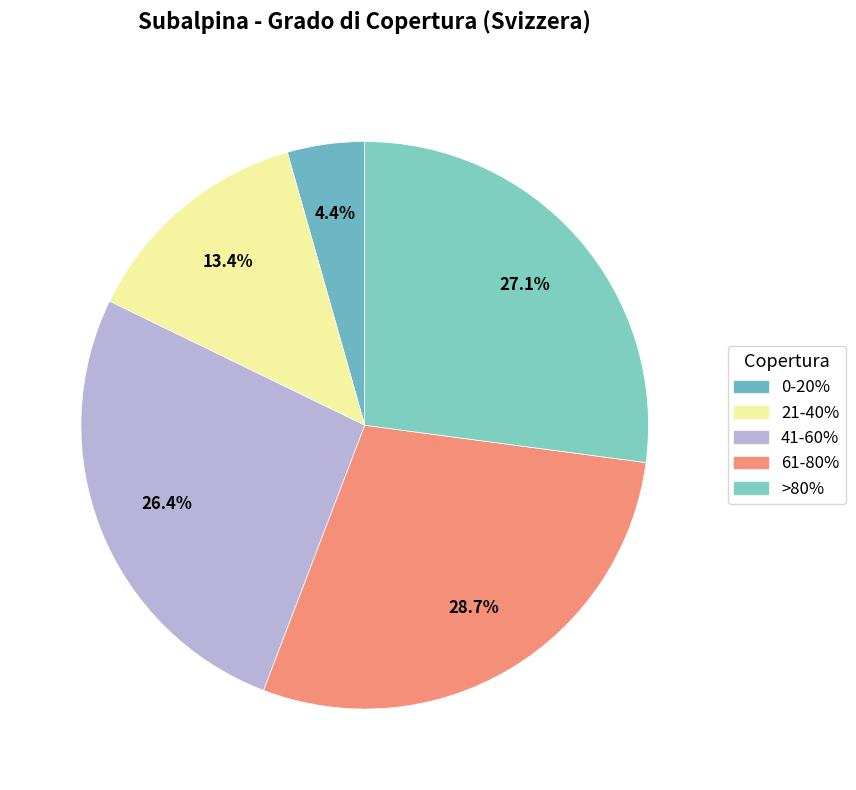

What is the largest slice in the pie chart?

61-80%